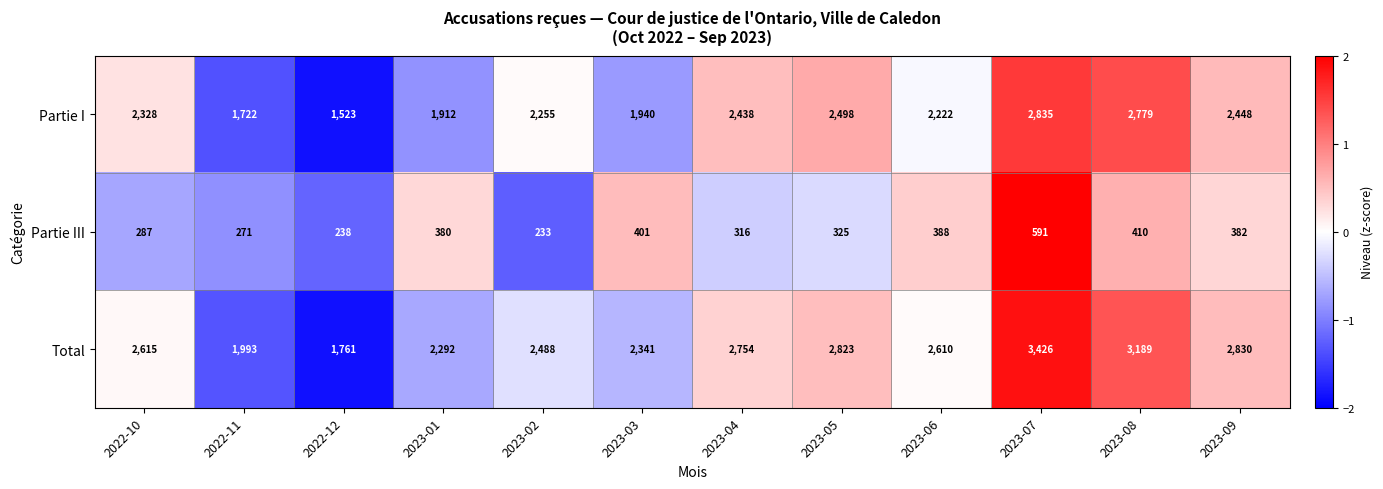

What is the difference between the maximum and minimum values in the Total series?

1665